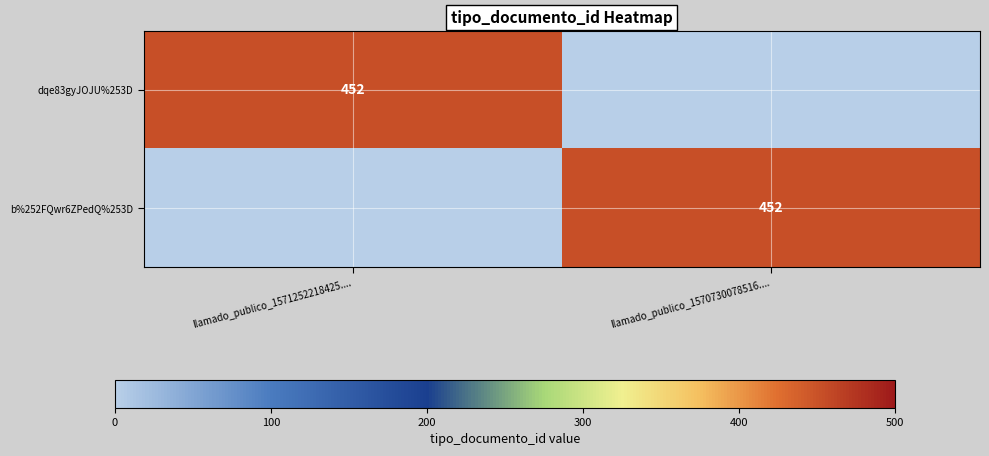

Is it true that dqe83gyJOJU%253D equals 452 at llamado_publico_1571252218425....?

True